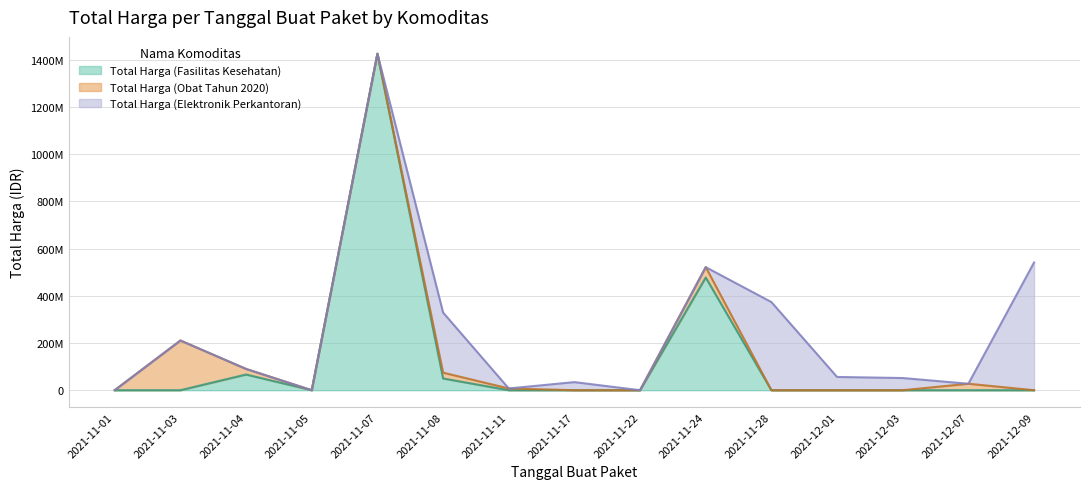

How many lines are shown in the chart?

3